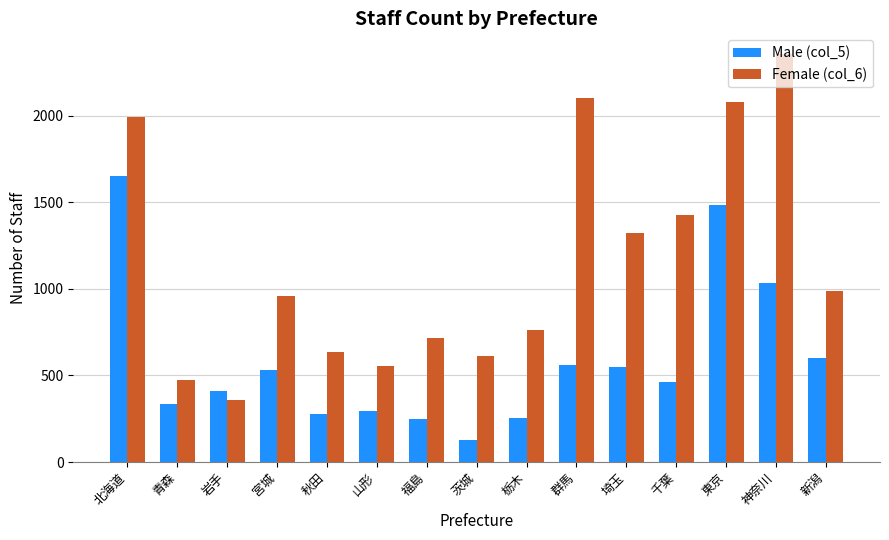

What is the average value of the Female (col_6) series?

1156